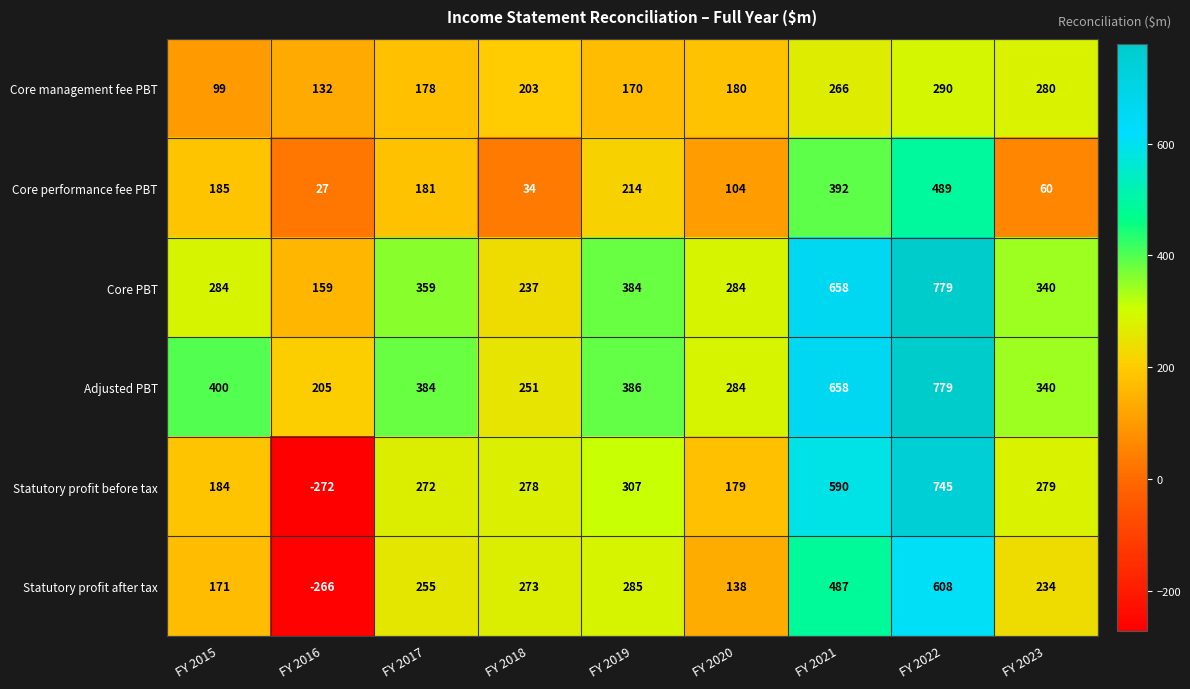

How many distinct data groups are displayed?

6